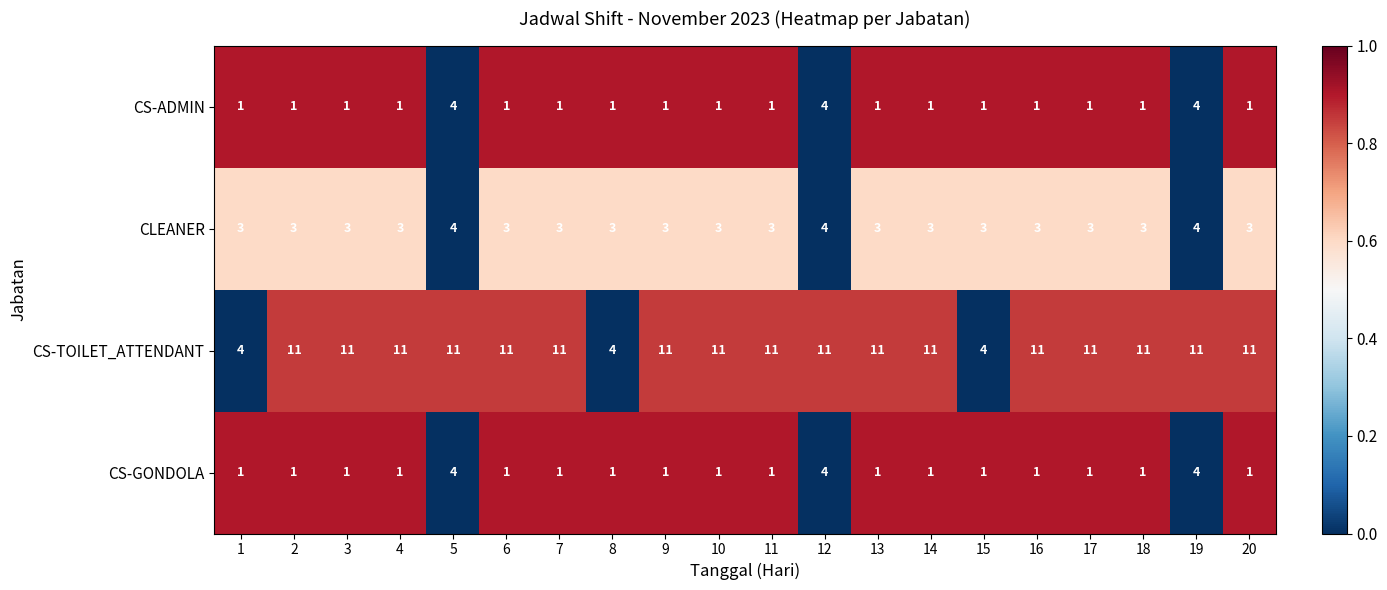

What is the difference between the highest and lowest values at 14?

10